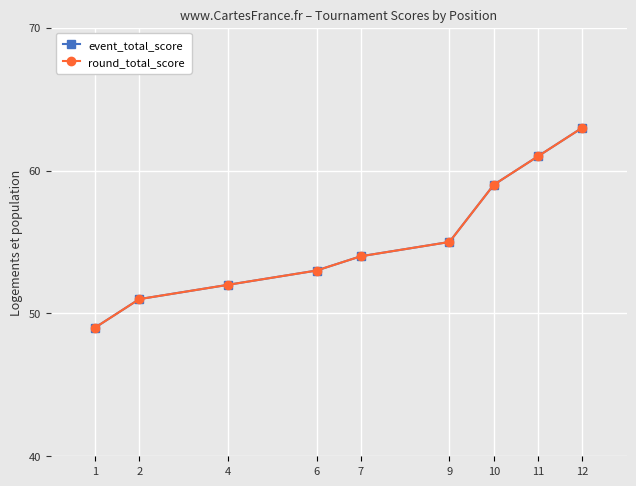

Is this an area chart (filled region under the line)?

No